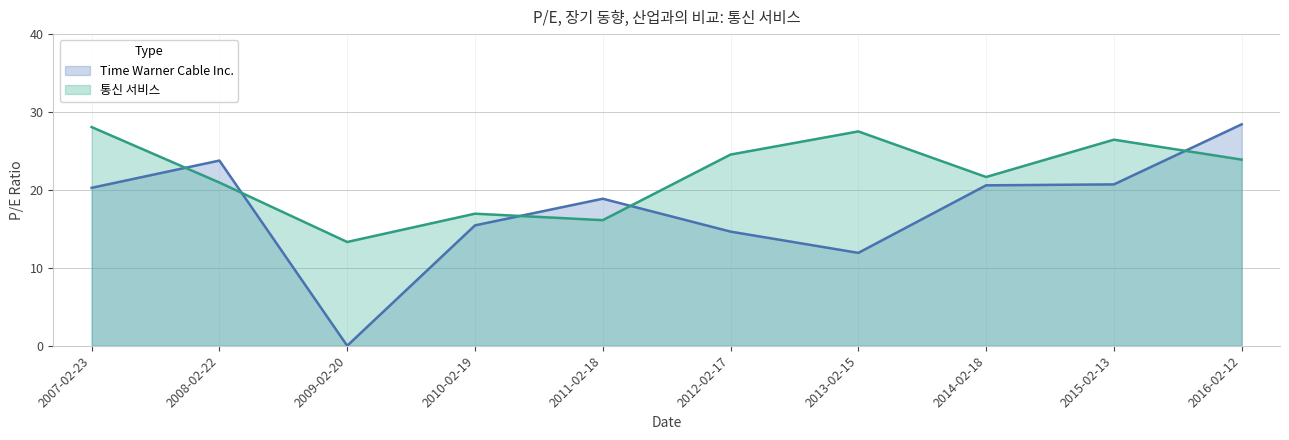

Reading left to right, transcribe all the data shown in this chart.

Time Warner Cable Inc.: 2007-02-23=20.3	2008-02-22=23.8	2009-02-20=0.0	2010-02-19=15.4	2011-02-18=18.9	2012-02-17=14.7	2013-02-15=11.9	2014-02-18=20.6	2015-02-13=20.7	2016-02-12=28.4
통신 서비스: 2007-02-23=28.1	2008-02-22=20.9	2009-02-20=13.3	2010-02-19=16.9	2011-02-18=16.1	2012-02-17=24.5	2013-02-15=27.5	2014-02-18=21.7	2015-02-13=26.4	2016-02-12=23.9